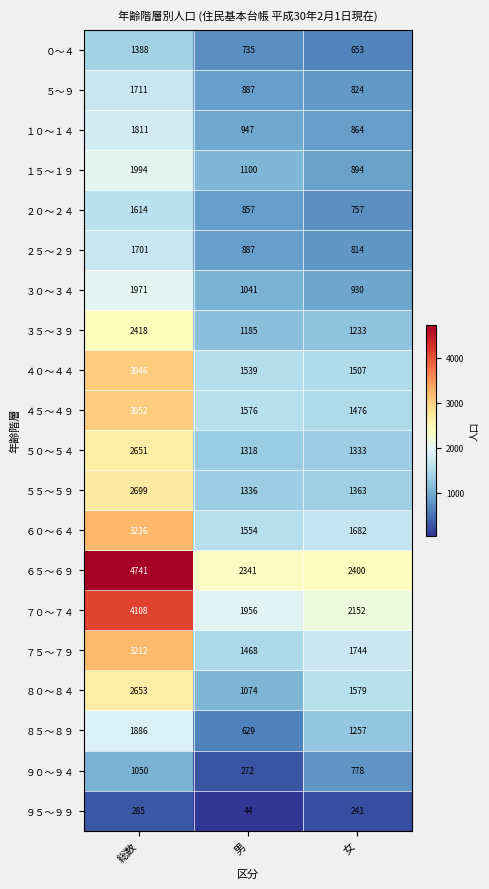

The value of ６０～６４ at 女 is 1682. True or false?

True